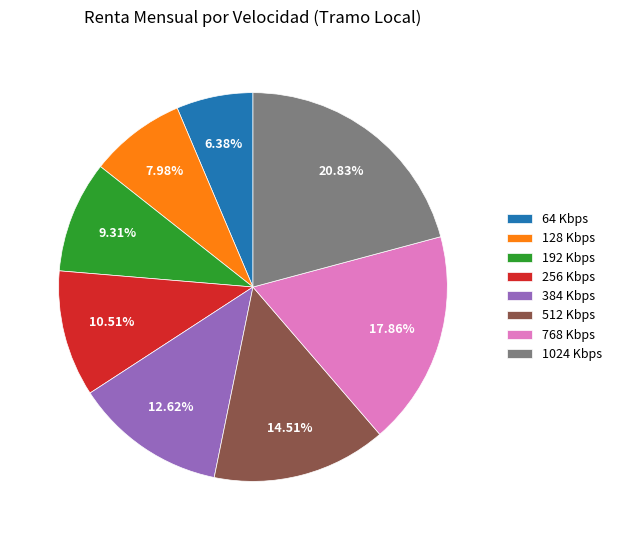

What is the ratio of the value at 512 Kbps to the value at 192 Kbps?

1.6